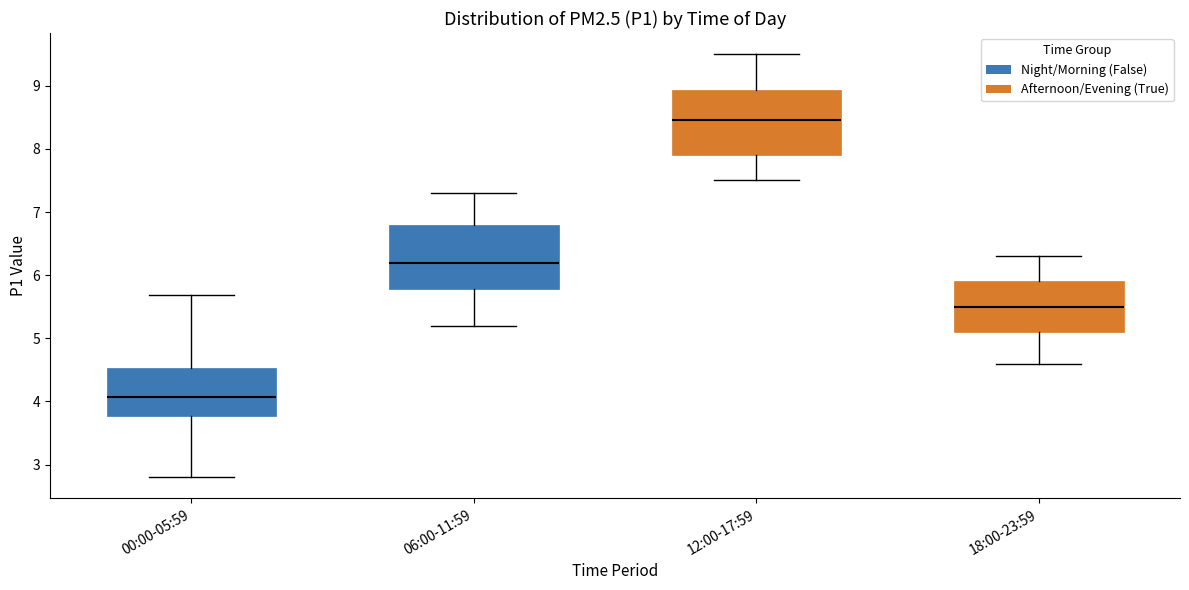

Reading left to right, transcribe this box plot: for each box, give where its median line is, the range the box spans, and where its two whiskers end, as read against the y-axis. The values are not printed on the chart, so give them approximately, as read against the axis.

00:00-05:59: median 4.1, box 3.8 to 4.5, whiskers 2.8 to 5.7
06:00-11:59: median 6.2, box 5.8 to 6.8, whiskers 5.2 to 7.3
12:00-17:59: median 8.5, box 7.9 to 8.9, whiskers 7.5 to 9.5
18:00-23:59: median 5.5, box 5.1 to 5.9, whiskers 4.6 to 6.3